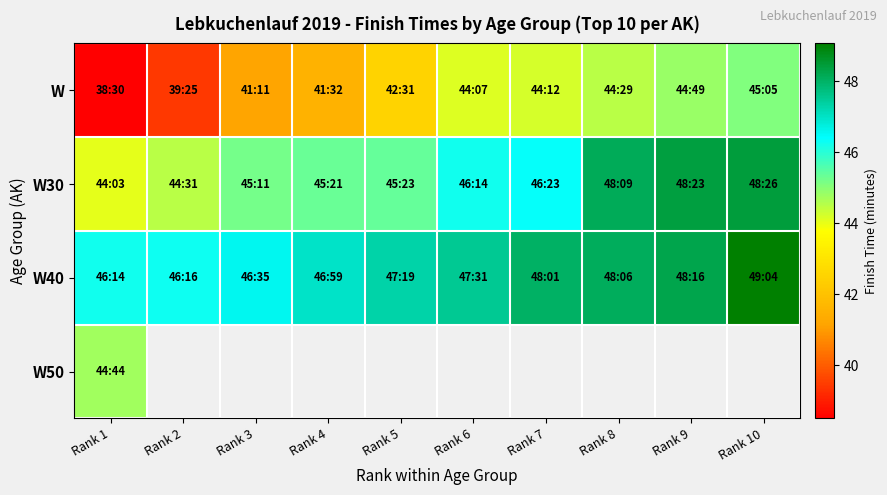

What is the lowest value of the W40 series?

46.2